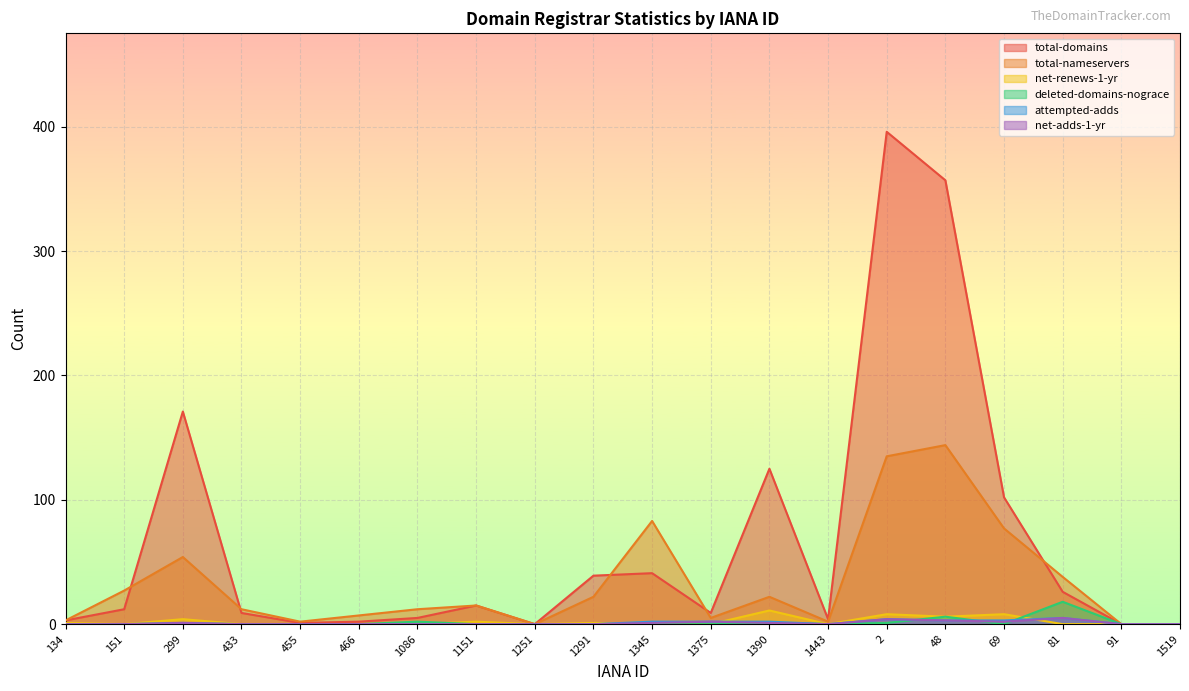

How many distinct data groups are displayed?

6